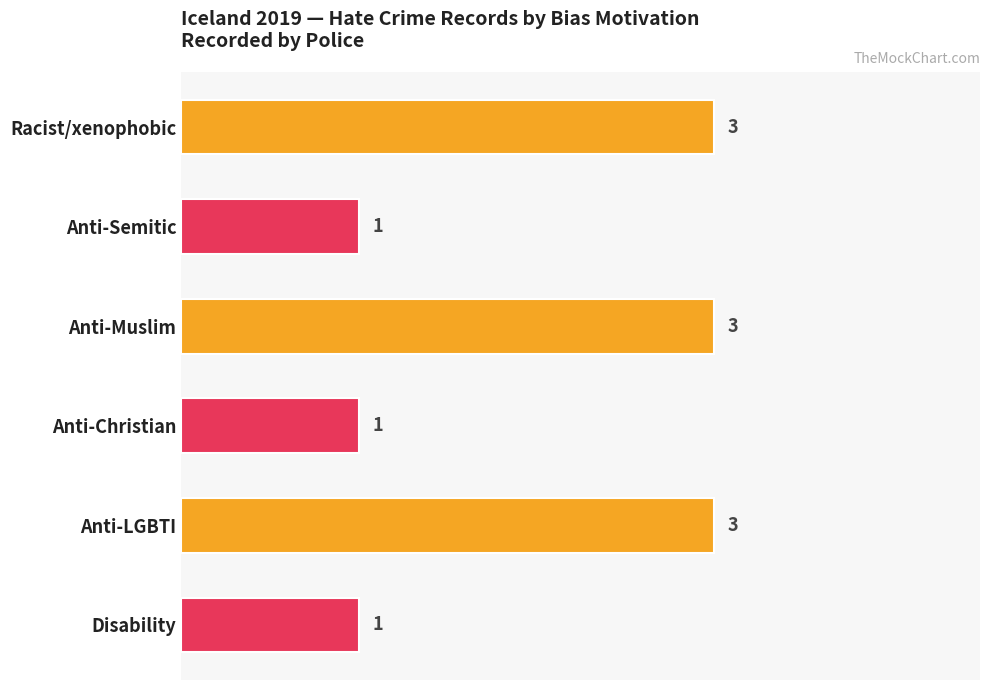

Does the chart contain stacked bars?

No